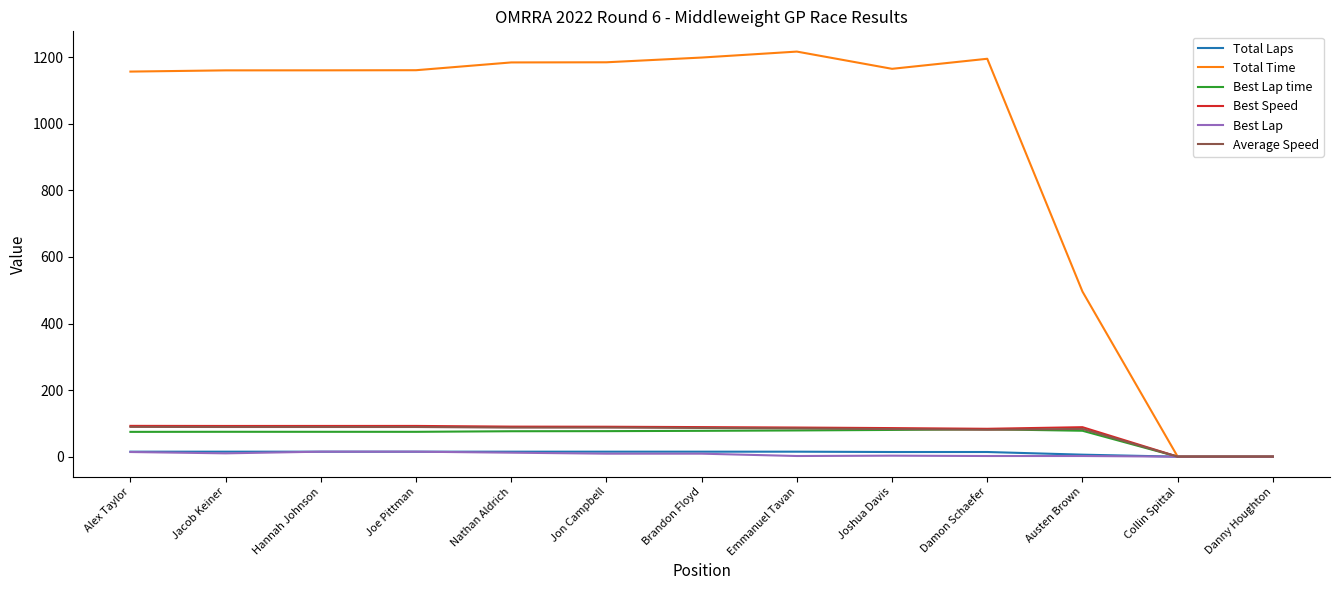

Between Alex Taylor and Danny Houghton, which series saw the biggest shift?

Total Time